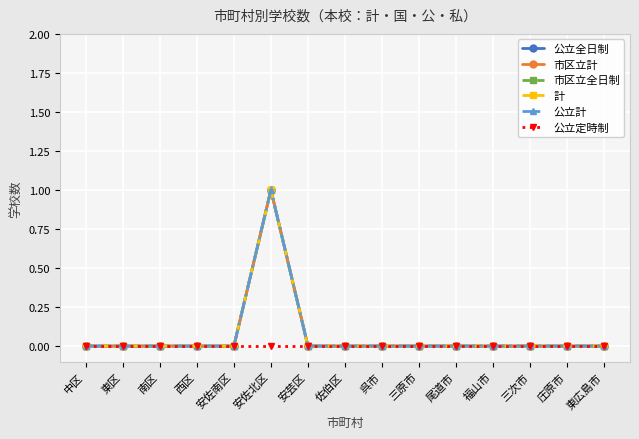

True or false: 計 has more than 2 points higher than both neighbors.

False